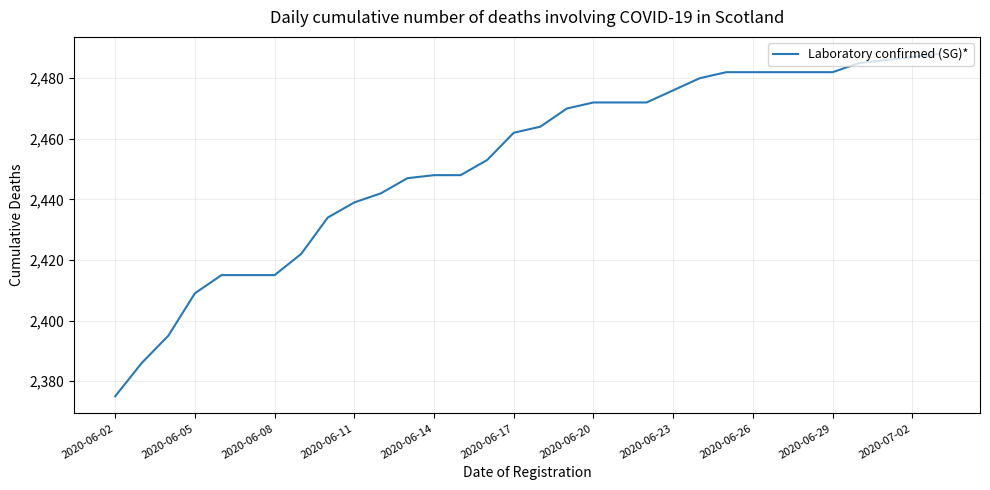

What is the difference between the maximum and minimum values?

113